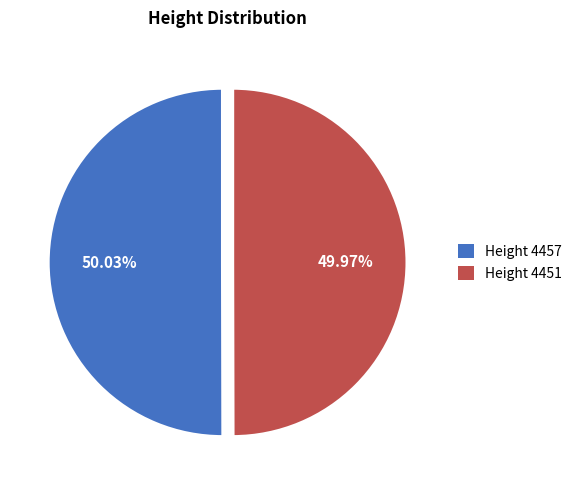

Is the sum of Height 4457 and Height 4451 greater than half?

Yes